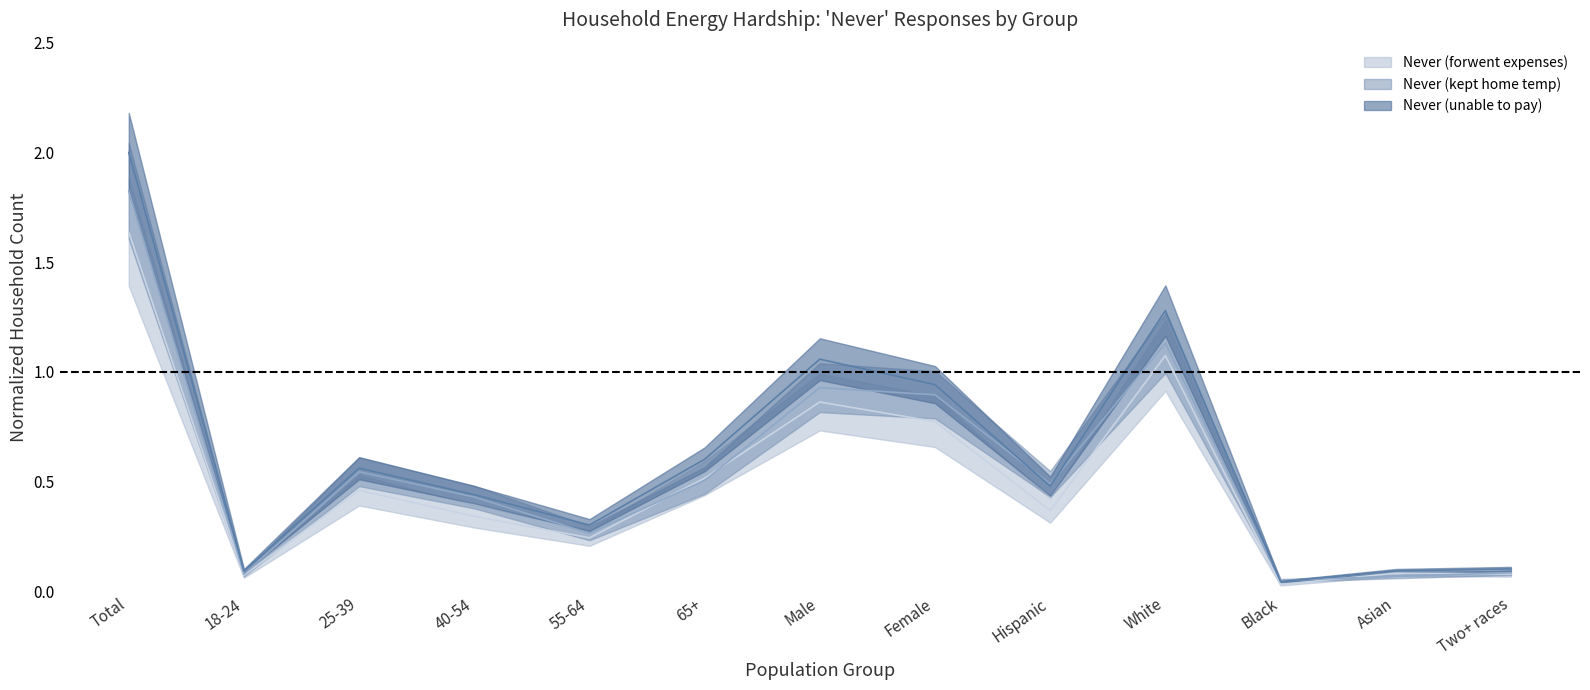

True or false: Never (unable to pay) and Never (forwent expenses) cross at least once.

False